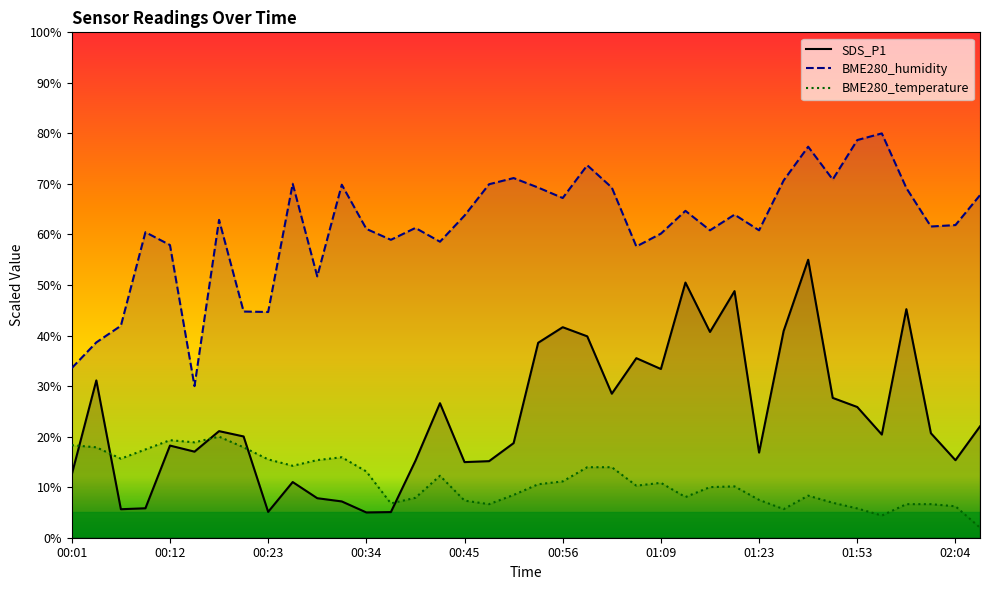

What is the average value of the SDS_P1 series?

24.0